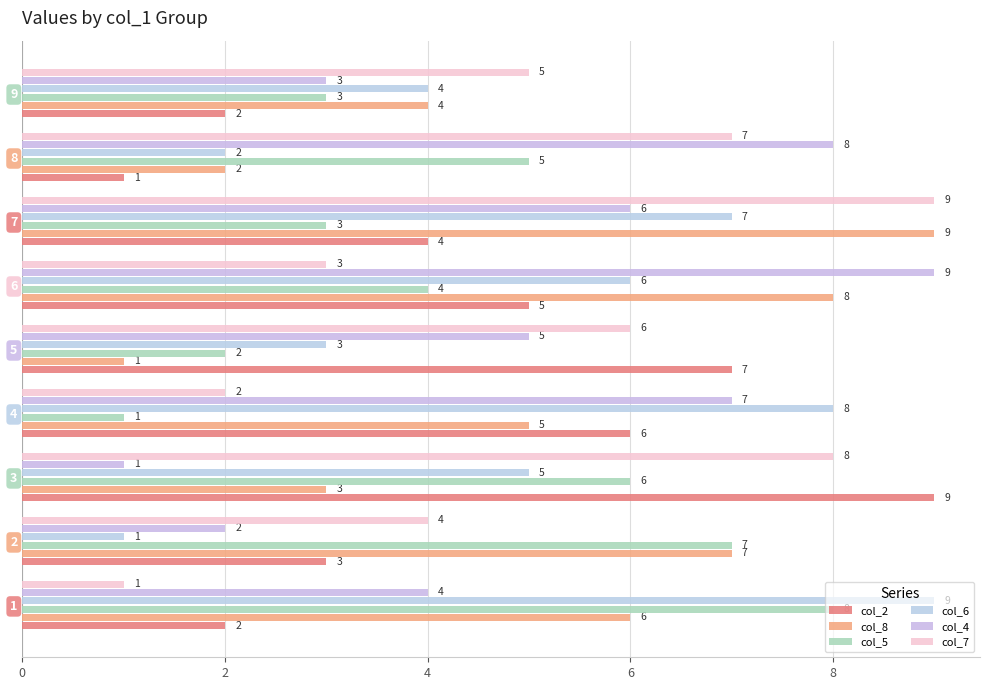

At which label is col_8 closest to 5?

4